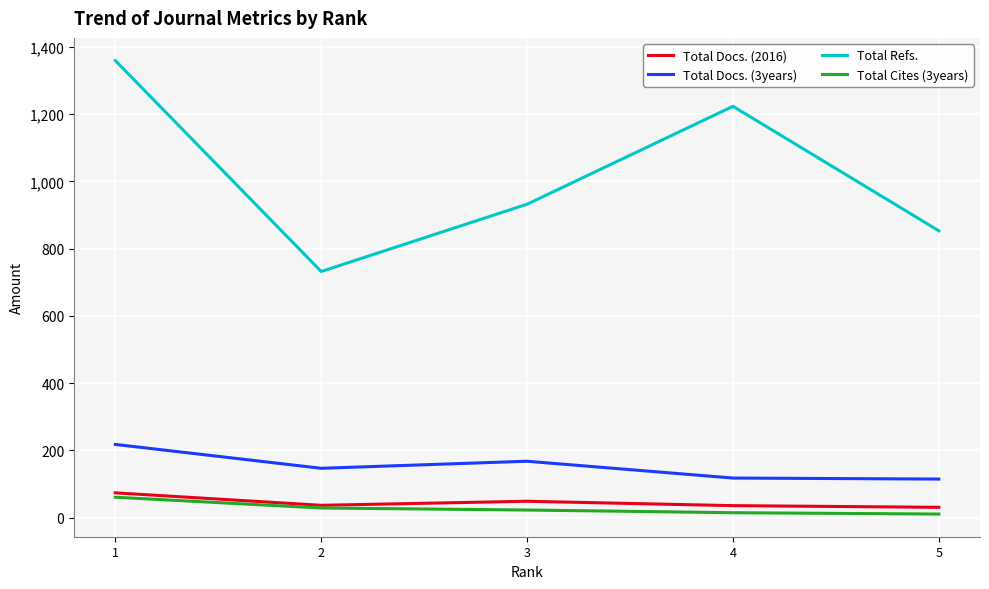

How many lines are shown in the chart?

4